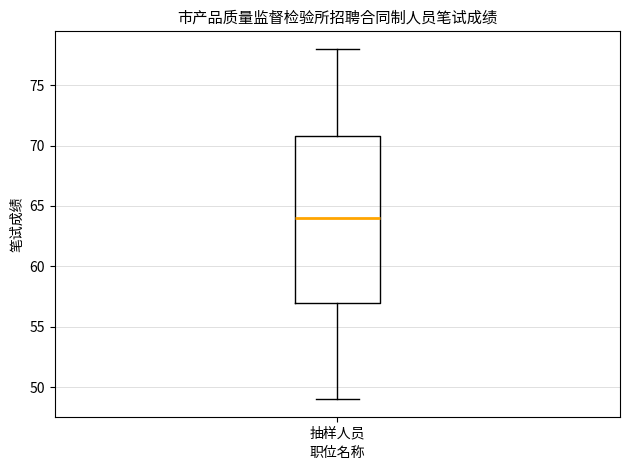

Transcribe this box plot: give where the median line is, the range the box spans, and where the two whiskers end, as read against the y-axis. The values are not printed on the chart, so give them approximately, as read against the axis.

median 64, box 57 to 71, whiskers 49 to 78